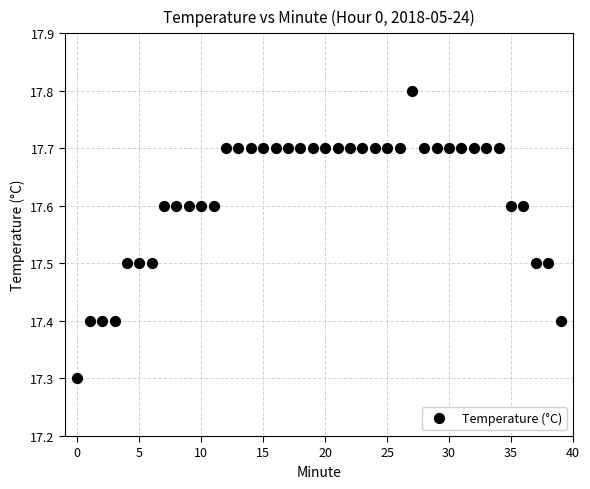

What Y value in the scatter plot is closest to 17?

17.3